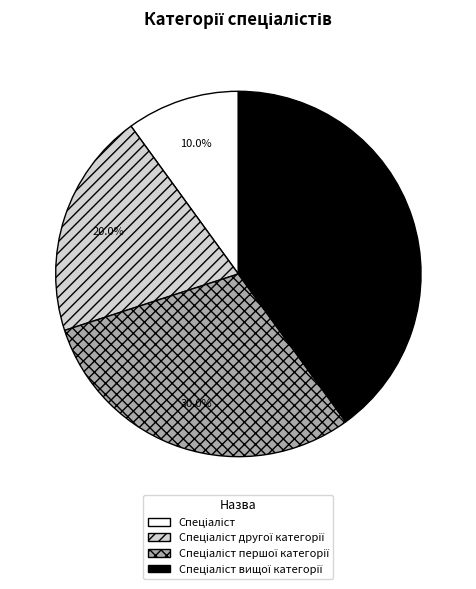

To the nearest percent, what is the difference between the largest and smallest slice percentages?

30%